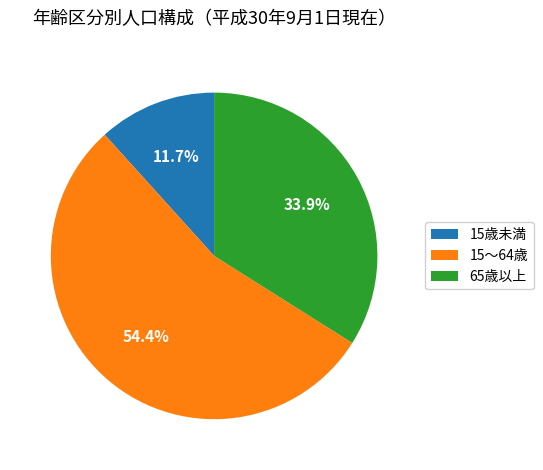

Count the number of slices in the pie.

3